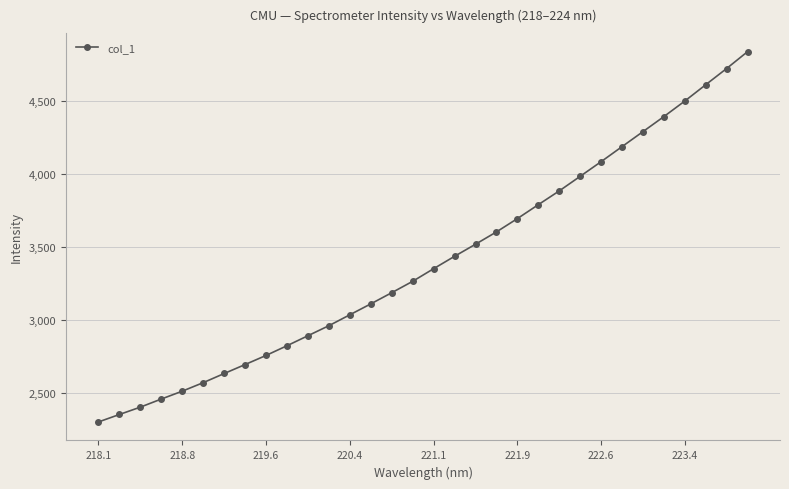

What is the difference between the second highest and minimum values?

2422.5